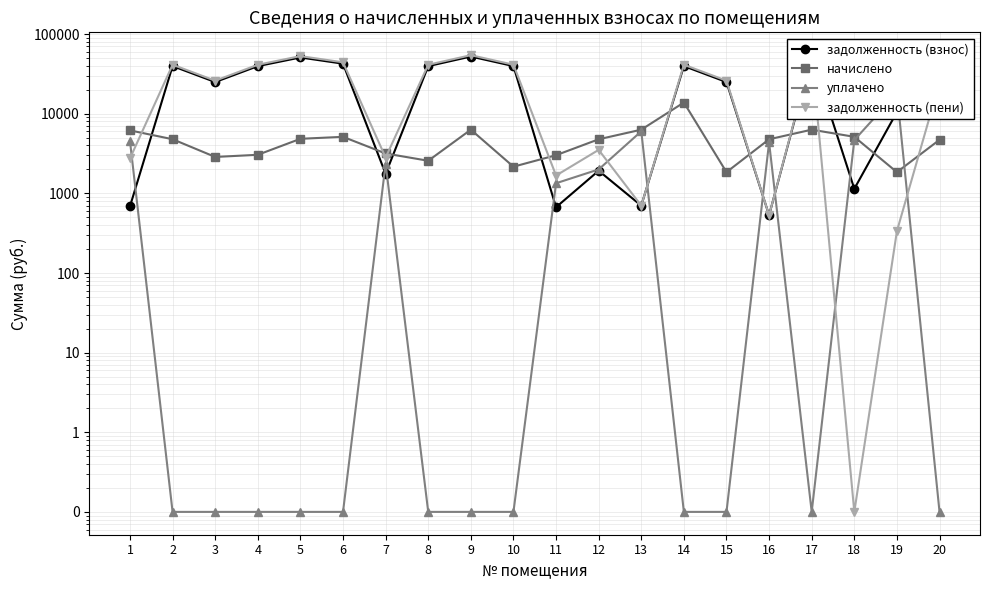

What is the average value of the уплачено series?

2174.4